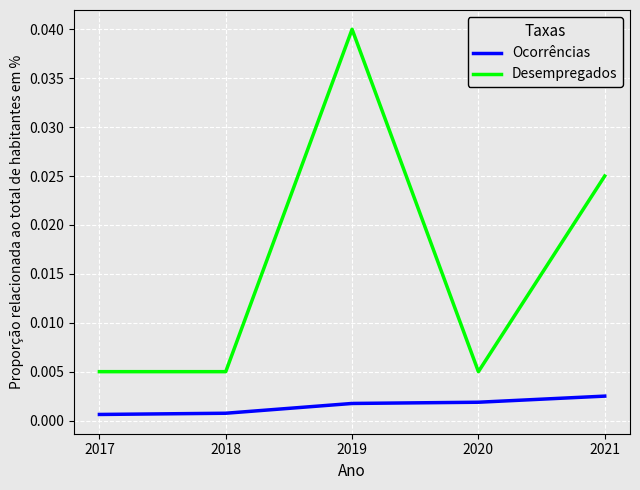

Between 2017 and 2021, which series saw the biggest shift?

Desempregados